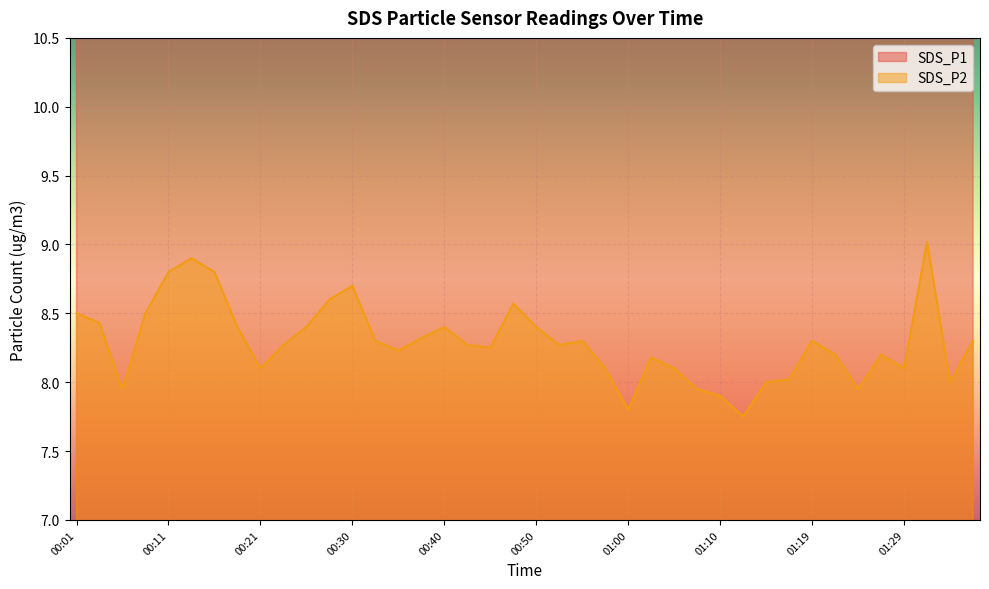

At how many categories does at least one series exceed 8?

40